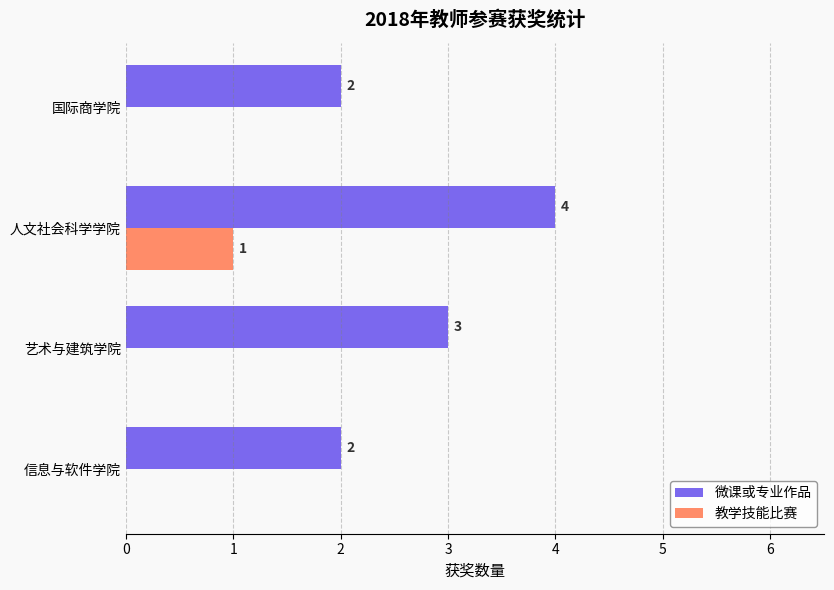

Which series has the largest total across all categories?

微课或专业作品